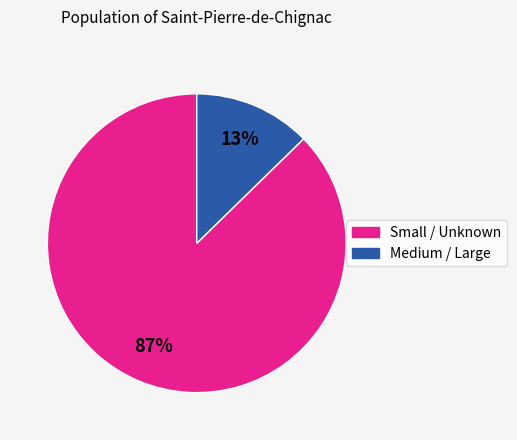

To the nearest percent, what is the average slice percentage?

50%